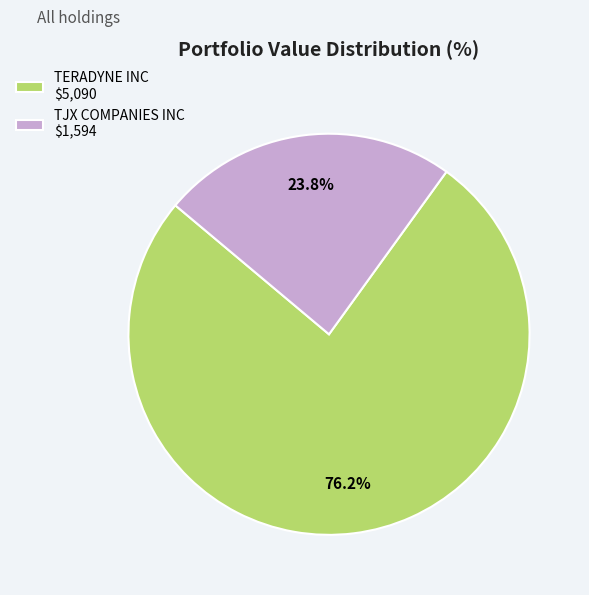

What is the majority slice?

TERADYNE INC